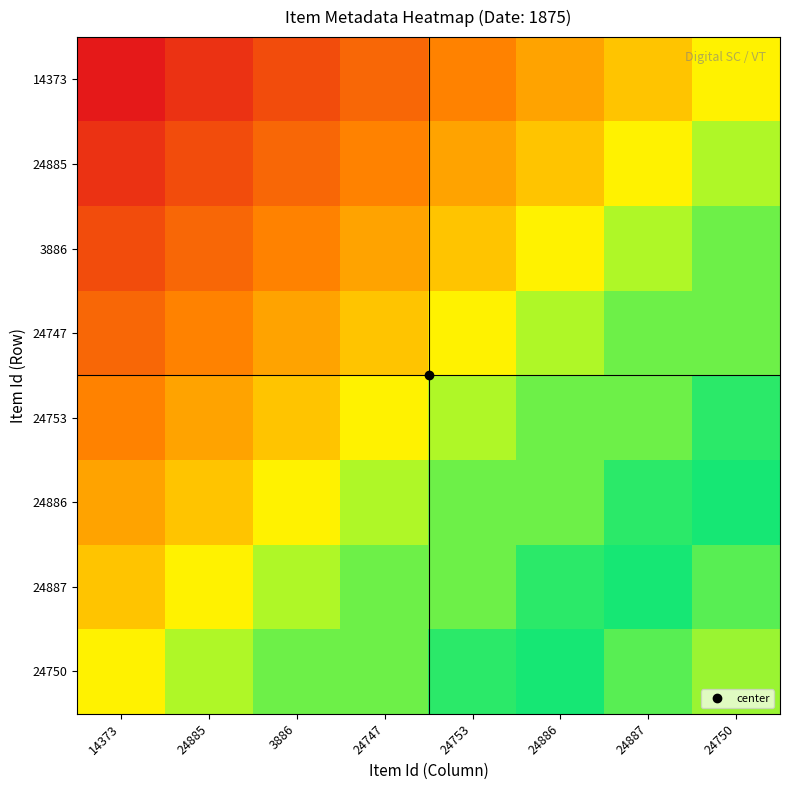

Count the number of categories in the chart.

8